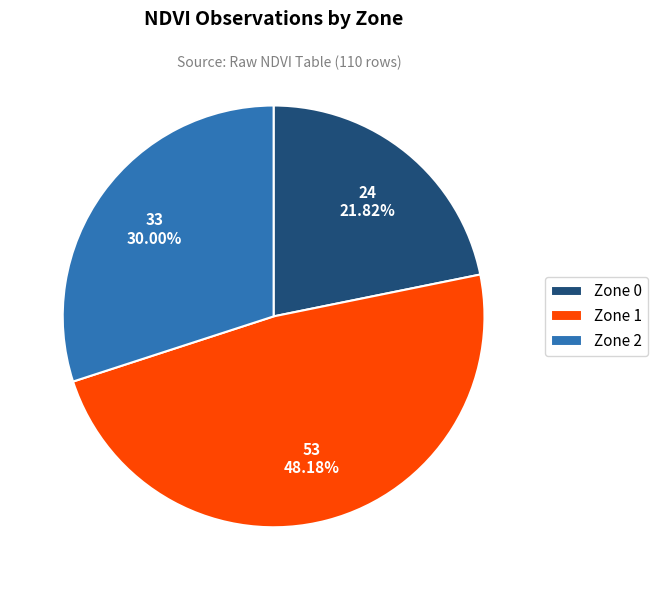

To the nearest percent, what portion does Zone 2 represent?

30%